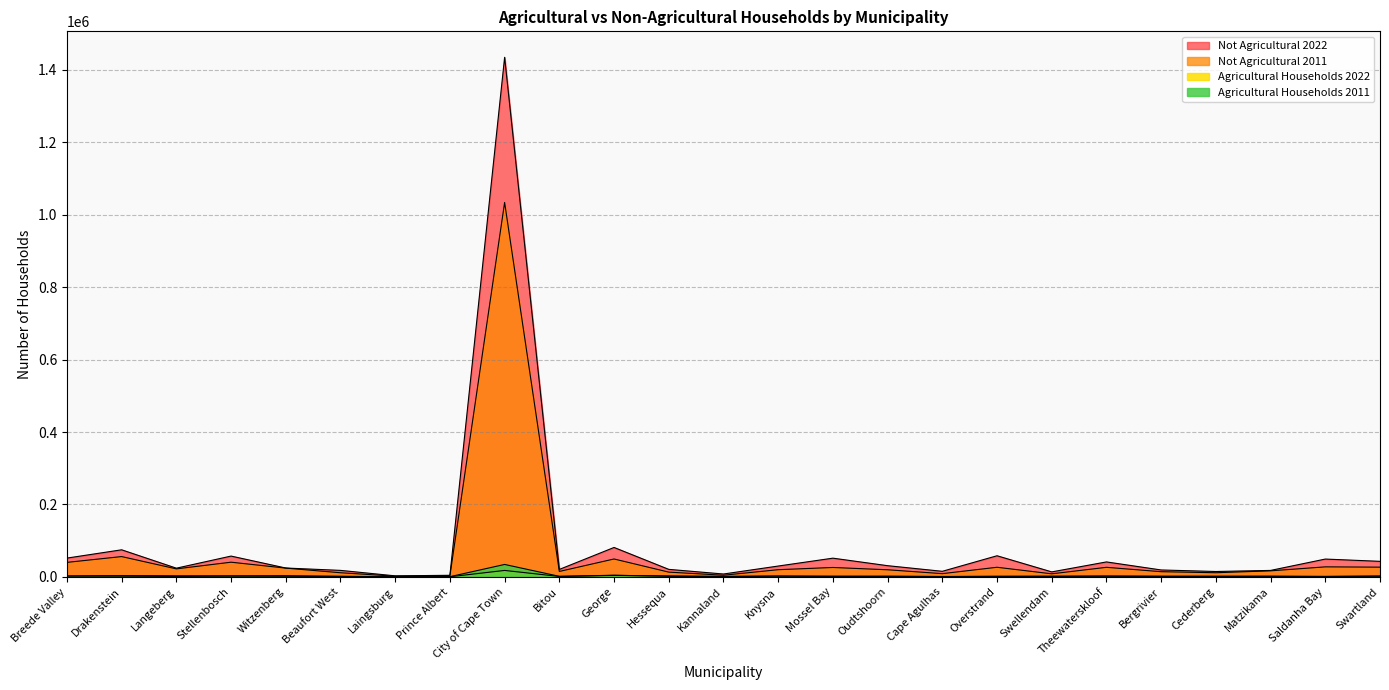

Which label corresponds to the smallest value in the chart?

Prince Albert